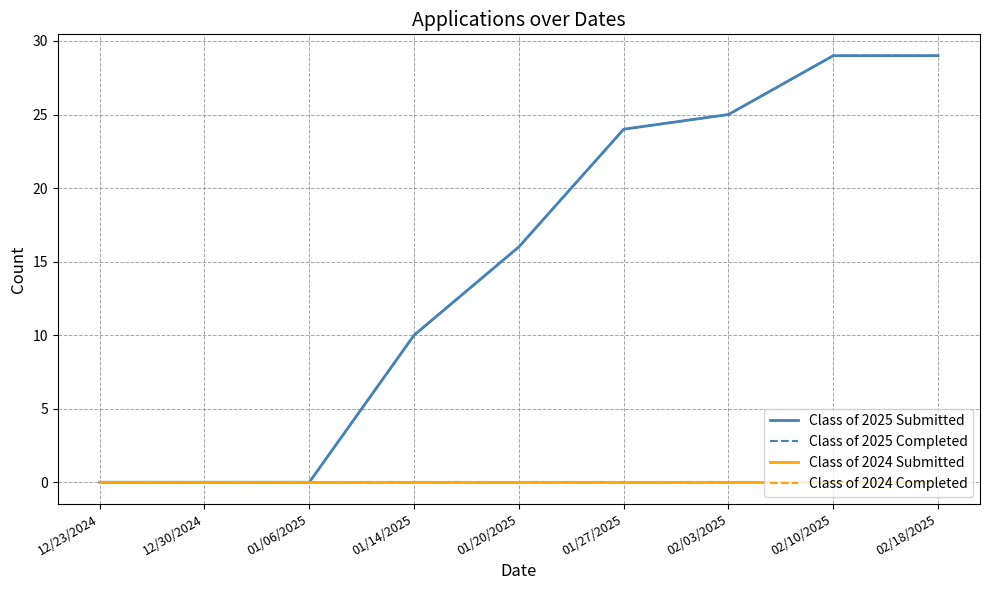

Does the chart display data point markers on the line(s)?

No